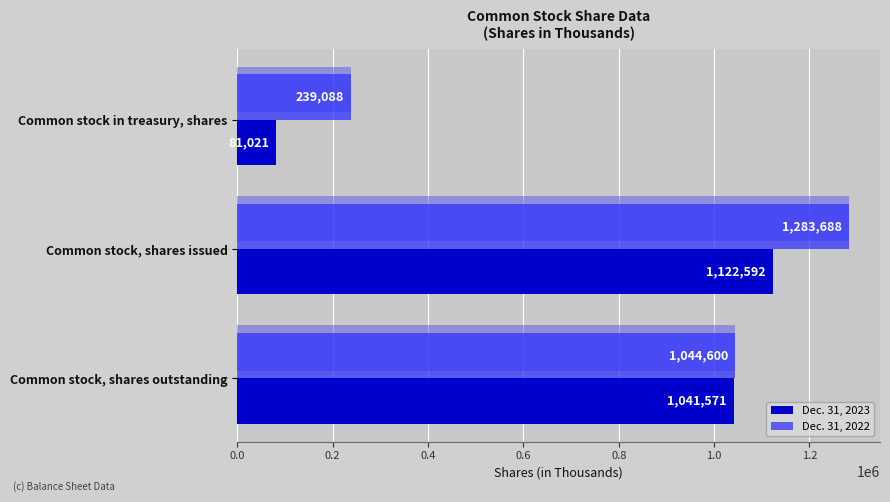

Between 0.0 and 0.2, which is larger?

0.2